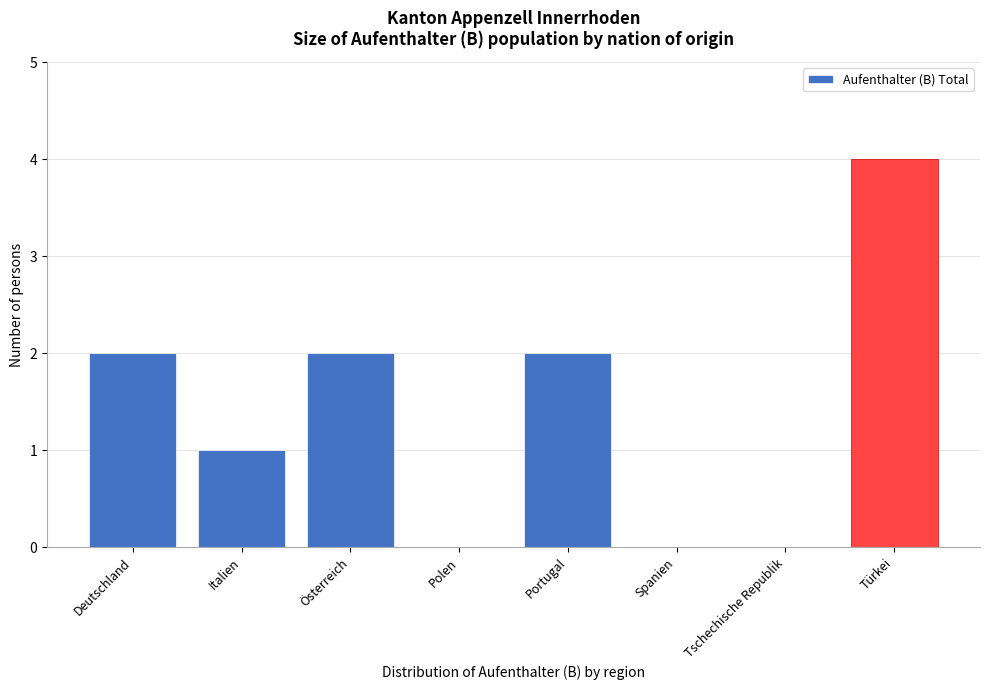

Reading left to right, transcribe all the data shown in this chart.

Deutschland=2	Italien=1	Österreich=2	Polen=0	Portugal=2	Spanien=0	Tschechische Republik=0	Türkei=4